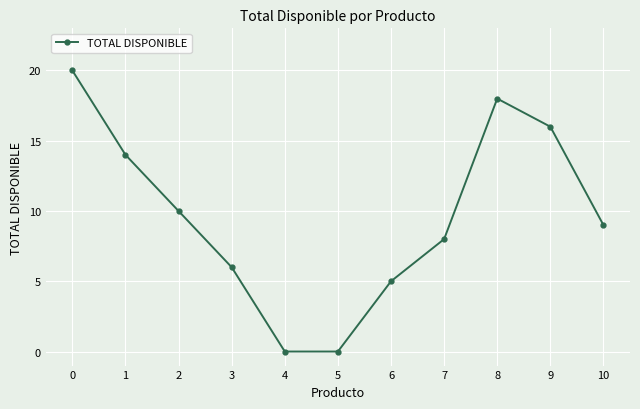

Does the chart have visible grid lines?

Yes